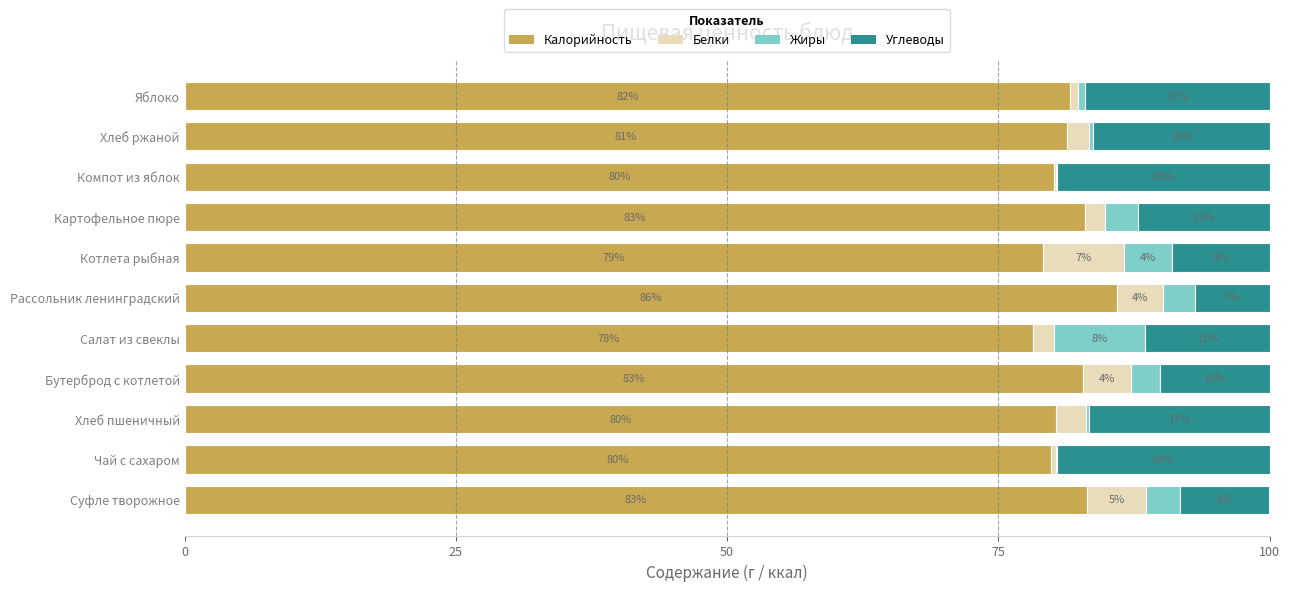

What is the total value across all series at Чай с сахаром?

100.0